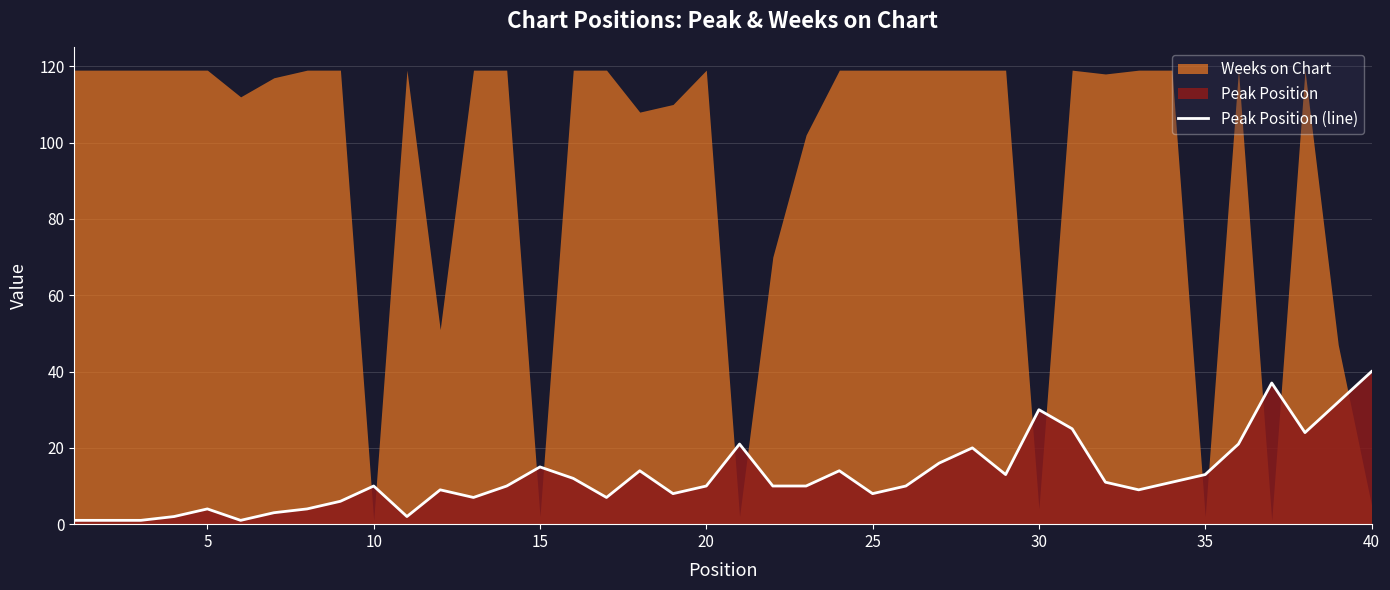

At which label does Peak Position (line) reach its peak?

40